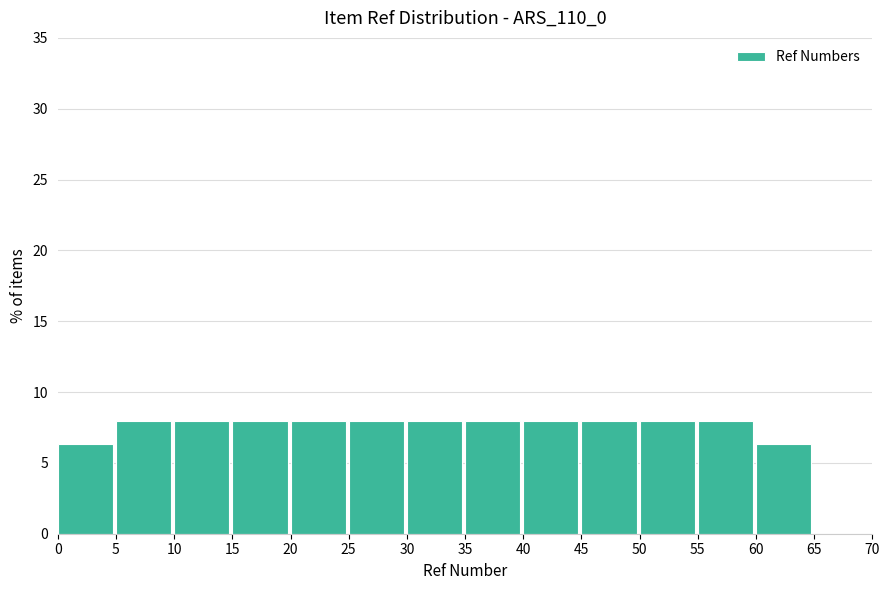

How tall is the bar that spans 35 to 40 on the x-axis? The values are not printed on the chart, so give them approximately, as read against the axis.

8.0